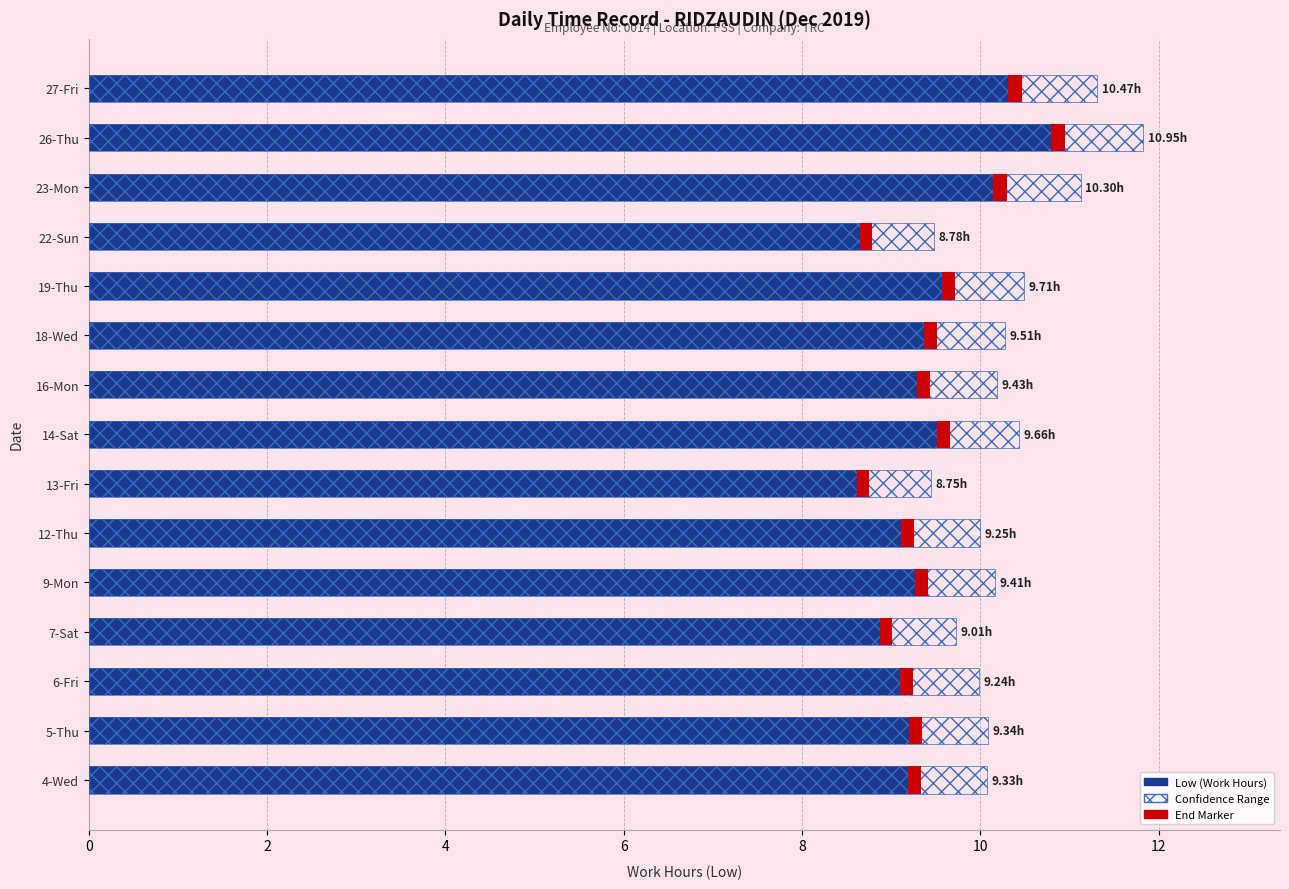

What is the difference between the maximum and minimum values in the Low (Work Hours) series?

2.2